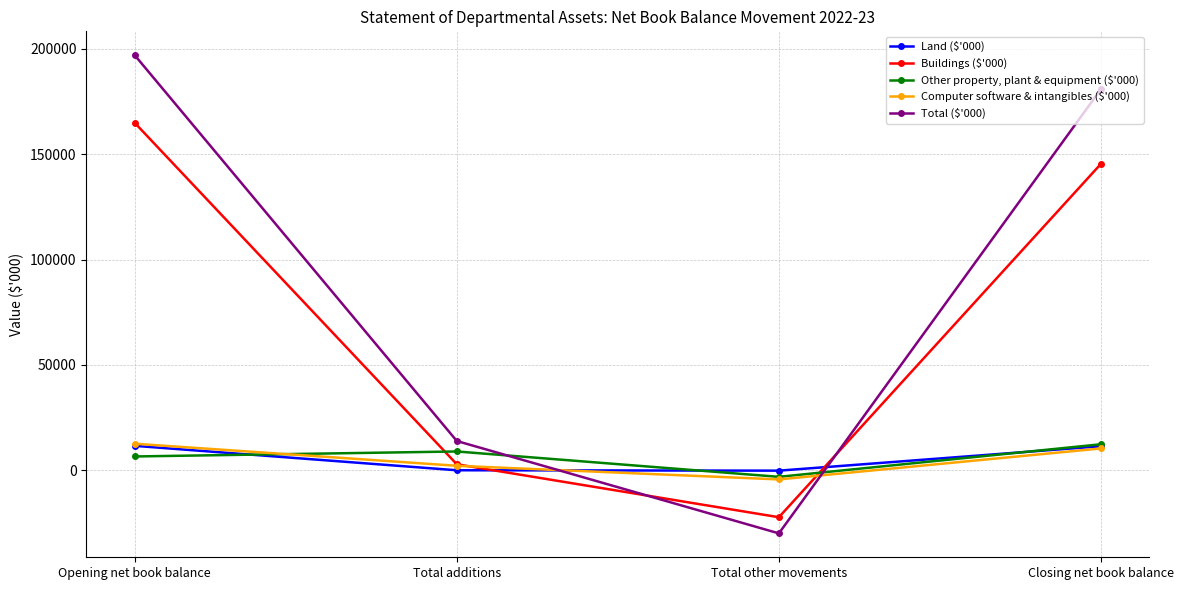

The Total ($'000) series shows 13877 at Total additions. True or false?

True